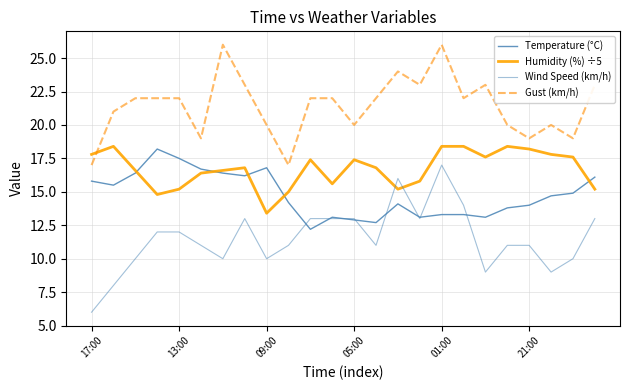

Is this an area chart (filled region under the line)?

No